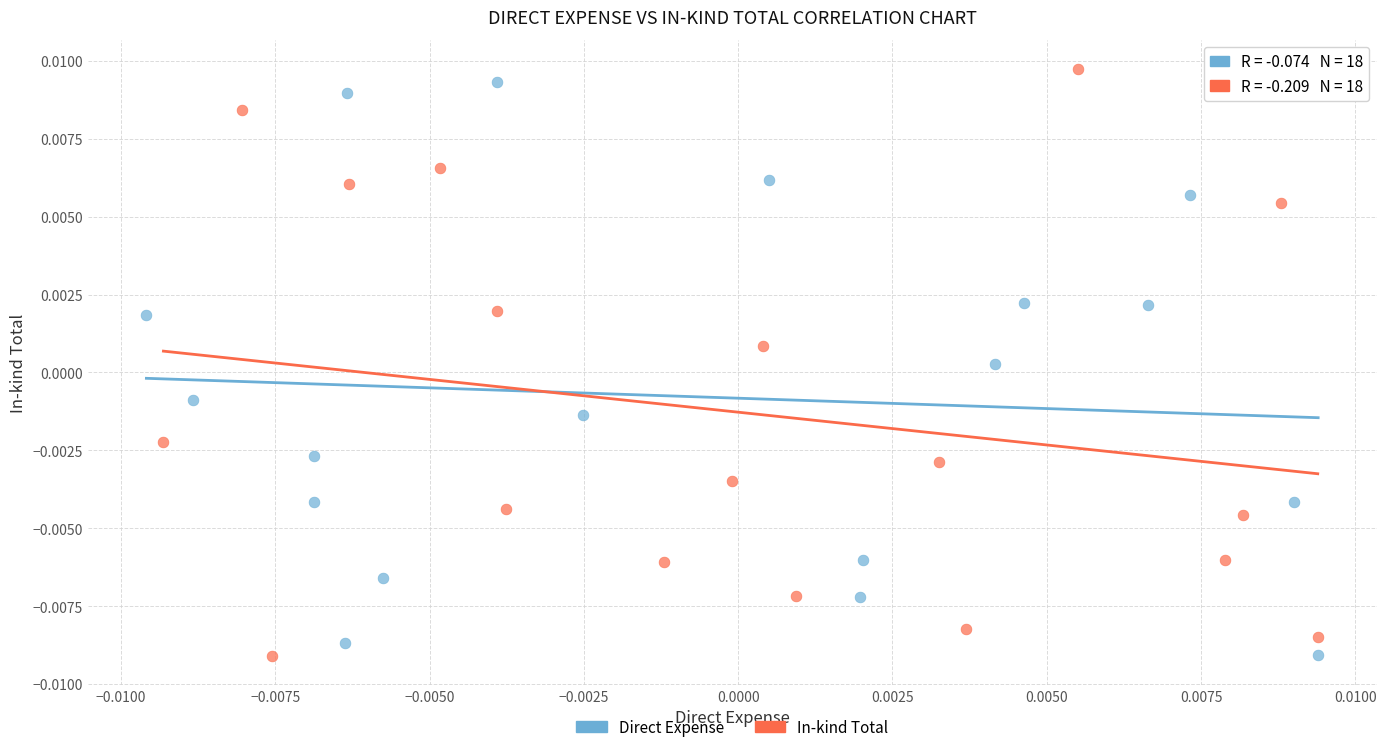

What are all the series names shown in the legend?

Direct Expense, In-kind Total